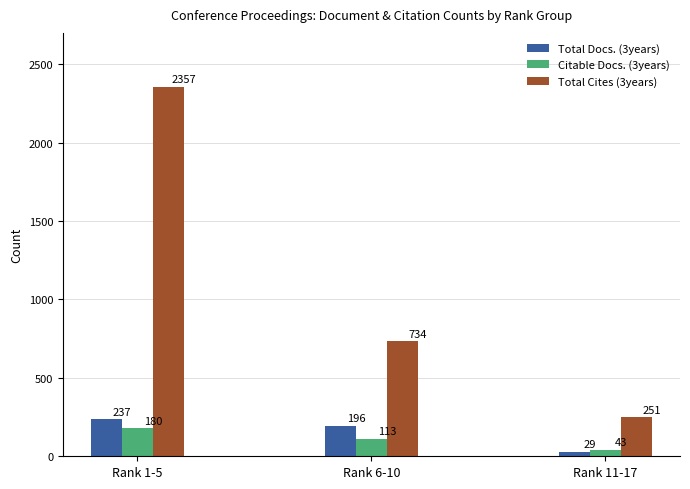

List the labels in order of Citable Docs. (3years) value, smallest first.

Rank 11-17, Rank 6-10, Rank 1-5